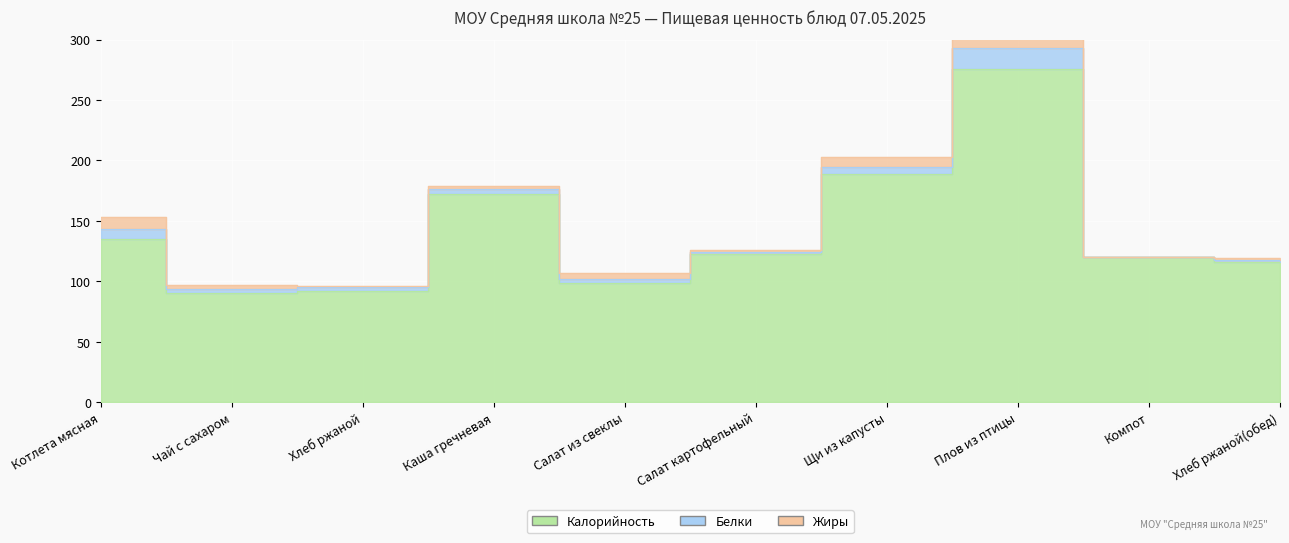

What is the label of the 9th point from the left?

Компот